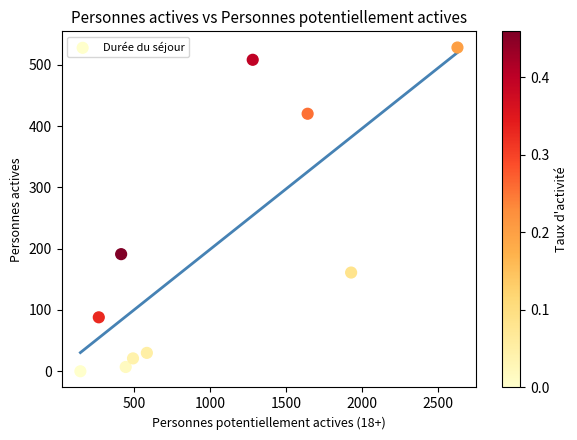

What is the average X value?

984